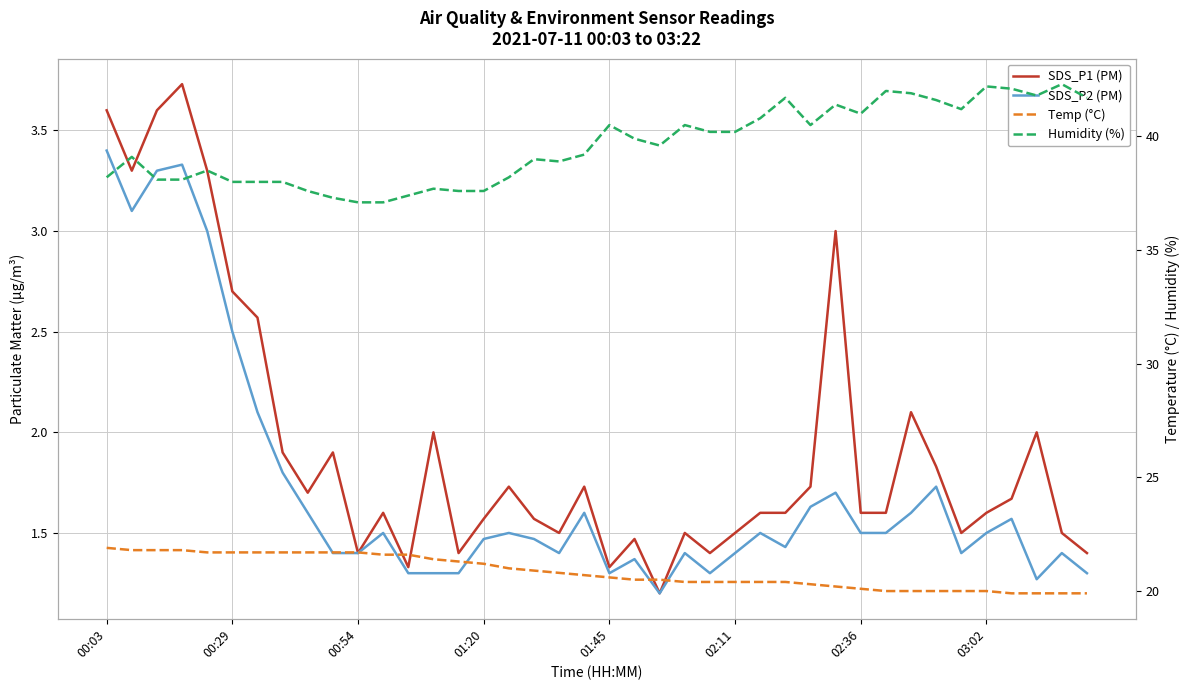

What is the maximum value shown in the chart?

42.3